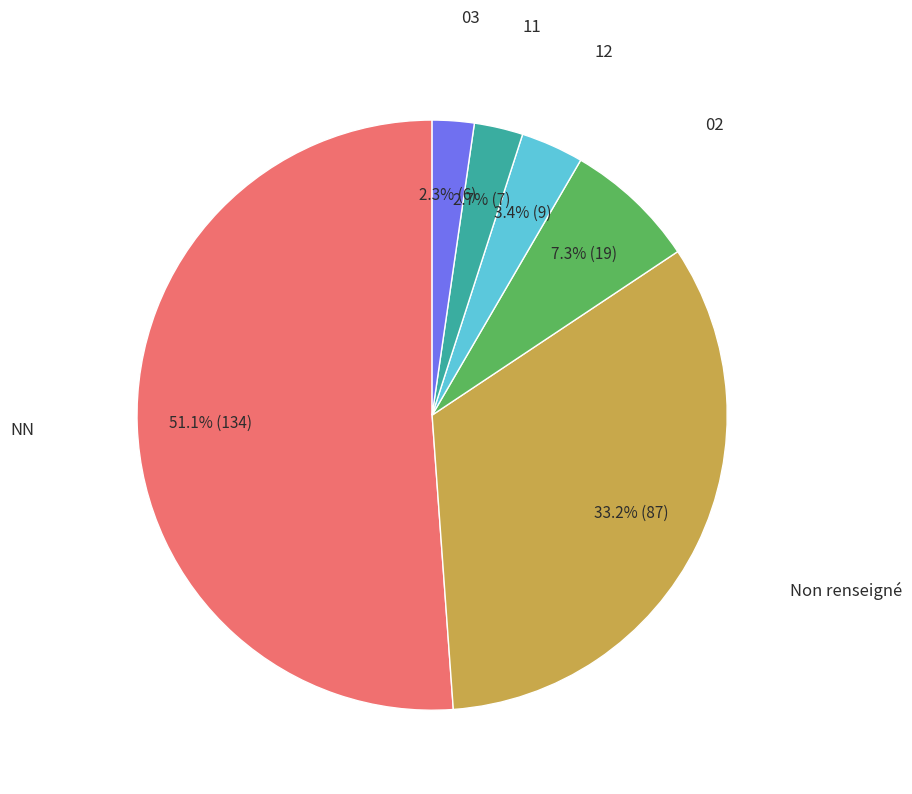

What is the majority slice?

NN